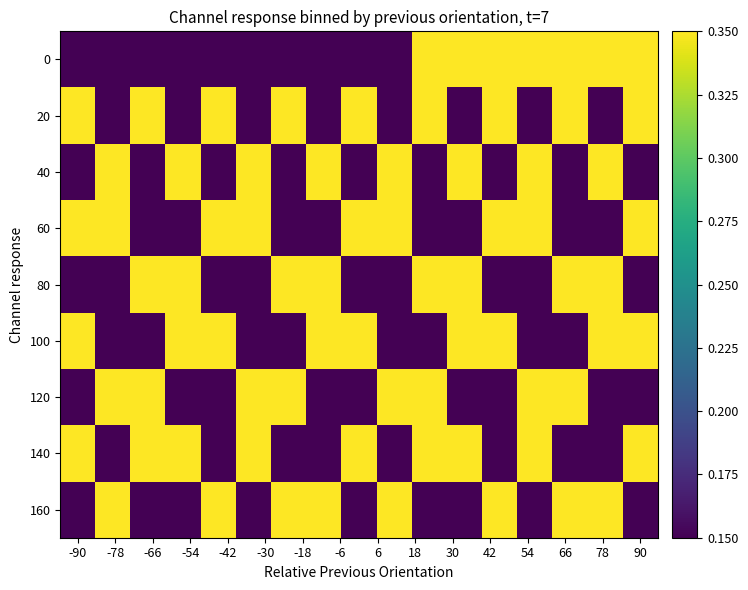

Reading left to right, list all the values displayed in this chart.

0: 0.1	0.1	0.1	0.1	0.1	0.1	0.1	0.1	0.1	0.1	0.3	0.3	0.3	0.3	0.3	0.3	0.3
20: 0.3	0.1	0.3	0.1	0.3	0.1	0.3	0.1	0.3	0.1	0.3	0.1	0.3	0.1	0.3	0.1	0.3
40: 0.1	0.3	0.1	0.3	0.1	0.3	0.1	0.3	0.1	0.3	0.1	0.3	0.1	0.3	0.1	0.3	0.1
60: 0.3	0.3	0.1	0.1	0.3	0.3	0.1	0.1	0.3	0.3	0.1	0.1	0.3	0.3	0.1	0.1	0.3
80: 0.1	0.1	0.3	0.3	0.1	0.1	0.3	0.3	0.1	0.1	0.3	0.3	0.1	0.1	0.3	0.3	0.1
100: 0.3	0.1	0.1	0.3	0.3	0.1	0.1	0.3	0.3	0.1	0.1	0.3	0.3	0.1	0.1	0.3	0.3
120: 0.1	0.3	0.3	0.1	0.1	0.3	0.3	0.1	0.1	0.3	0.3	0.1	0.1	0.3	0.3	0.1	0.1
140: 0.3	0.1	0.3	0.3	0.1	0.3	0.1	0.1	0.3	0.1	0.3	0.3	0.1	0.3	0.1	0.1	0.3
160: 0.1	0.3	0.1	0.1	0.3	0.1	0.3	0.3	0.1	0.3	0.1	0.1	0.3	0.1	0.3	0.3	0.1